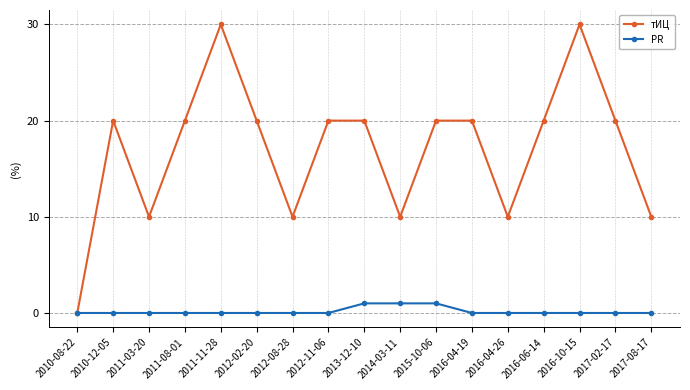

What is the difference between the тИЦ values at 2010-08-22 and 2010-12-05?

20